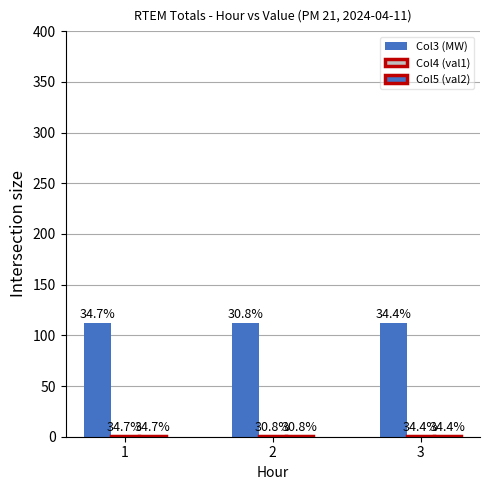

True or false: Col3 (MW) has a value of 112.0 at 2.

True